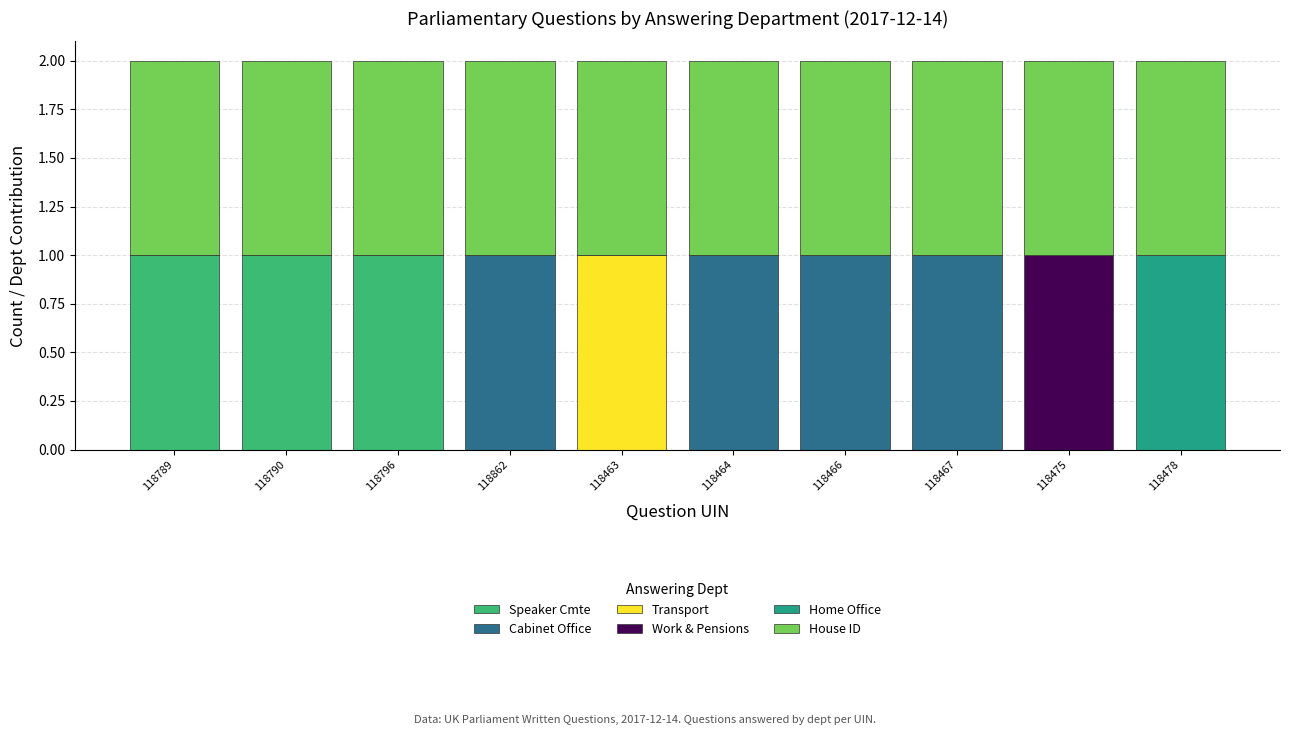

Does the chart contain stacked bars?

Yes